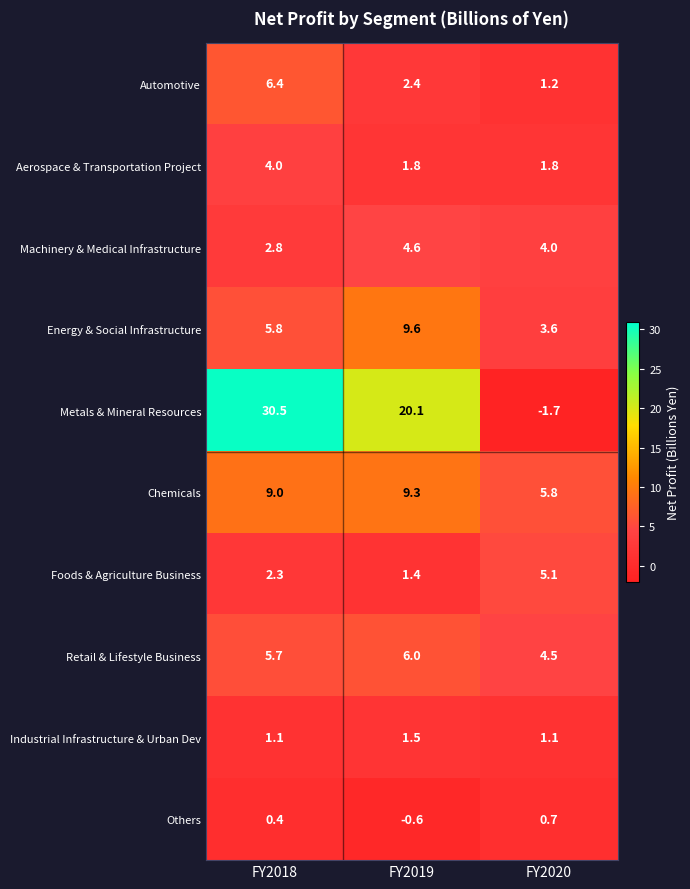

What is the total value across all series at FY2019?

56.1